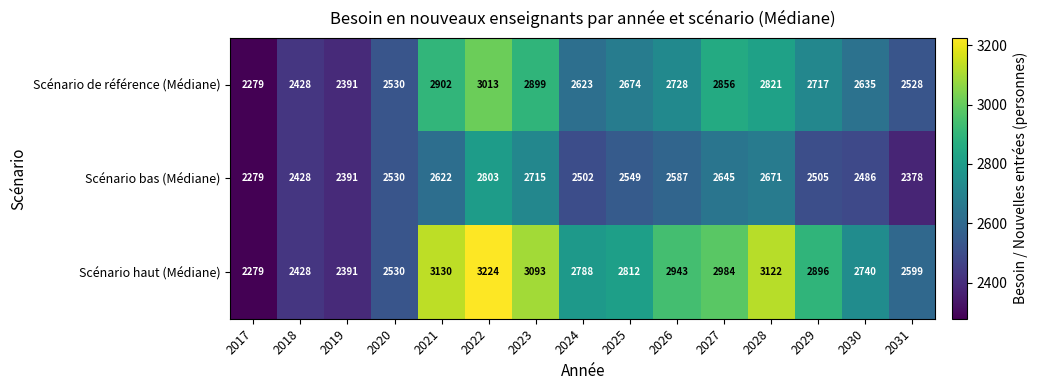

Read the Scénario haut (Médiane) value at 2027, to the nearest 10.

2980